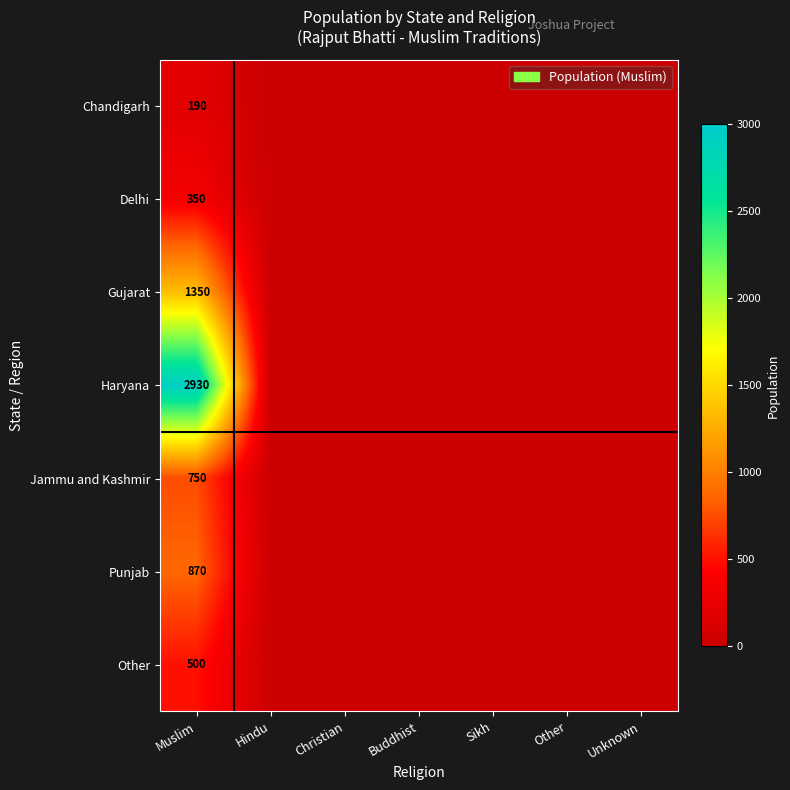

Rank the categories by Chandigarh value from highest to lowest.

Muslim, Hindu, Christian, Buddhist, Sikh, Other, Unknown